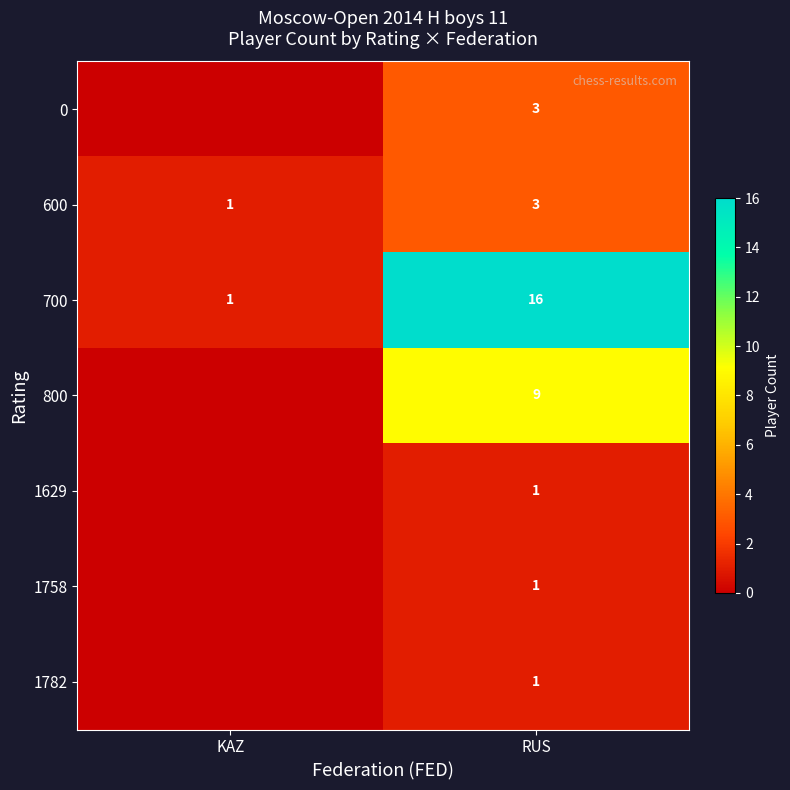

The 0 series shows 5 at RUS. True or false?

False